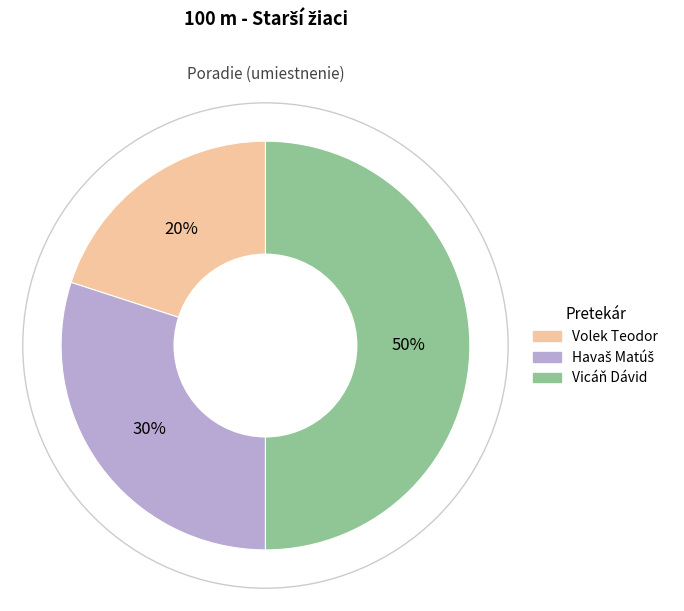

Which category has the biggest portion of the pie?

Vicáň Dávid